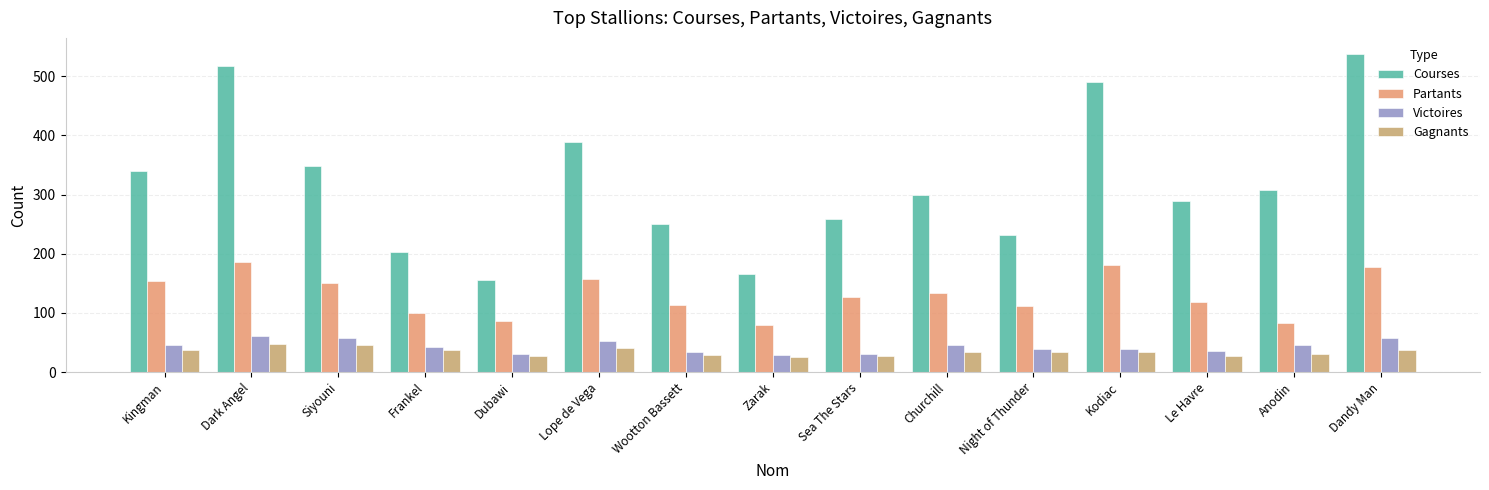

At which label does Courses reach its minimum?

Dubawi